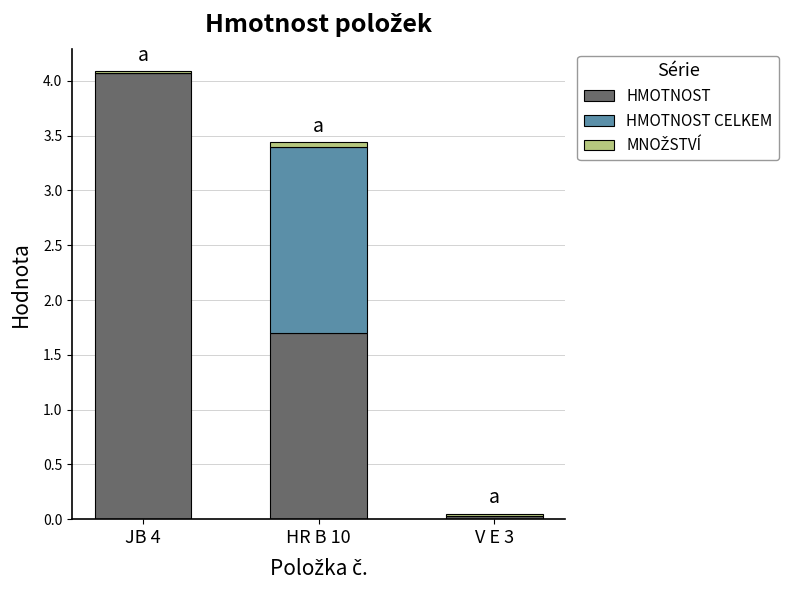

Does the chart contain stacked bars?

Yes